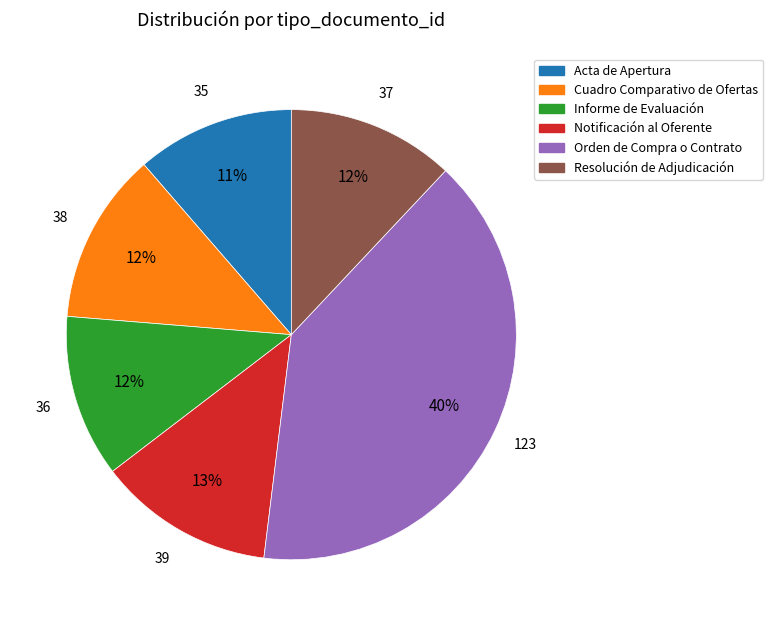

Does any single category account for the majority?

No